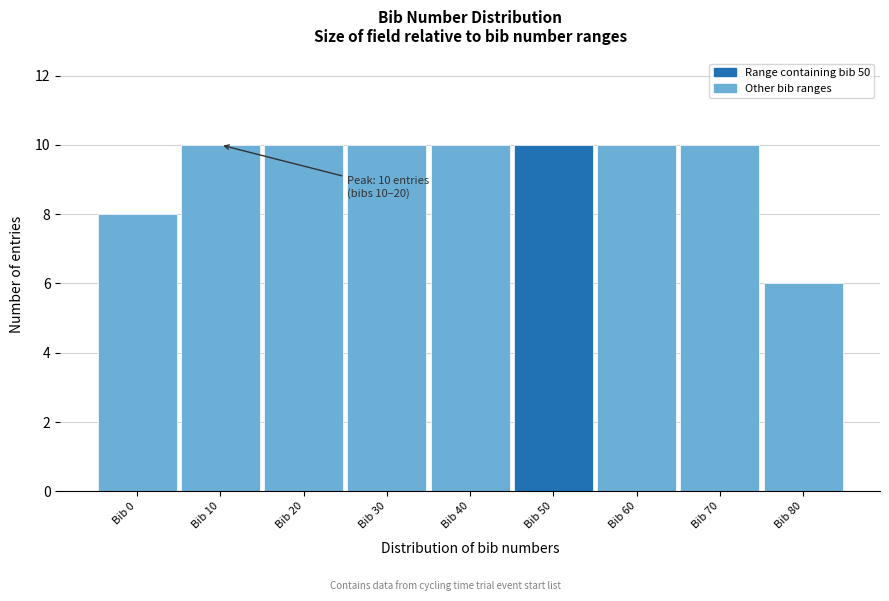

Reading left to right, what are all the values shown in this chart?

Bib 0=8	Bib 10=10	Bib 20=10	Bib 30=10	Bib 40=10	Bib 50=10	Bib 60=10	Bib 70=10	Bib 80=6